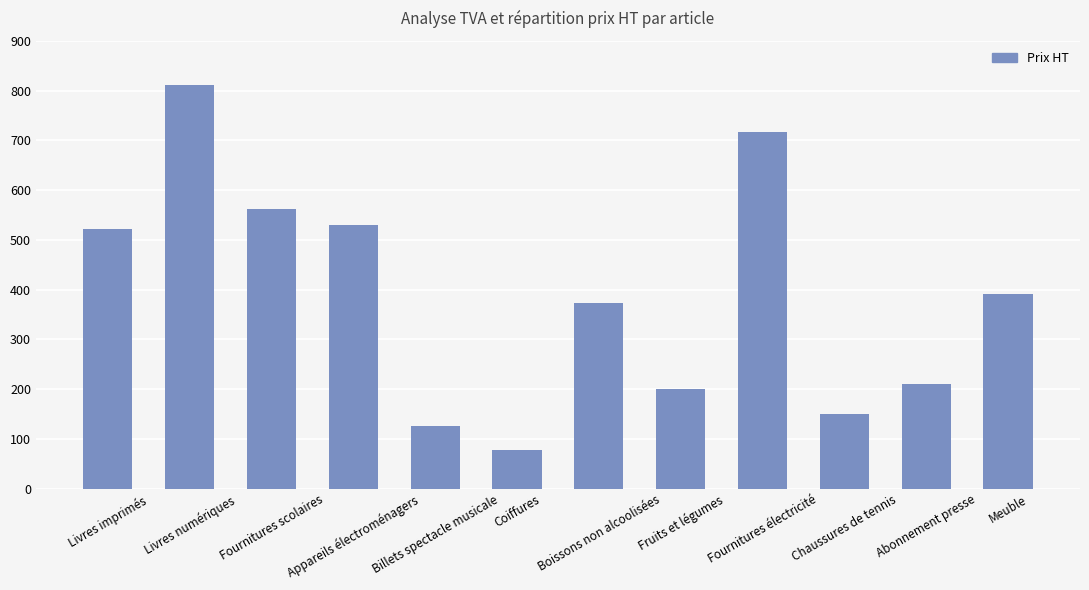

The chart shows a value of 210.0 at Abonnement presse. True or false?

True